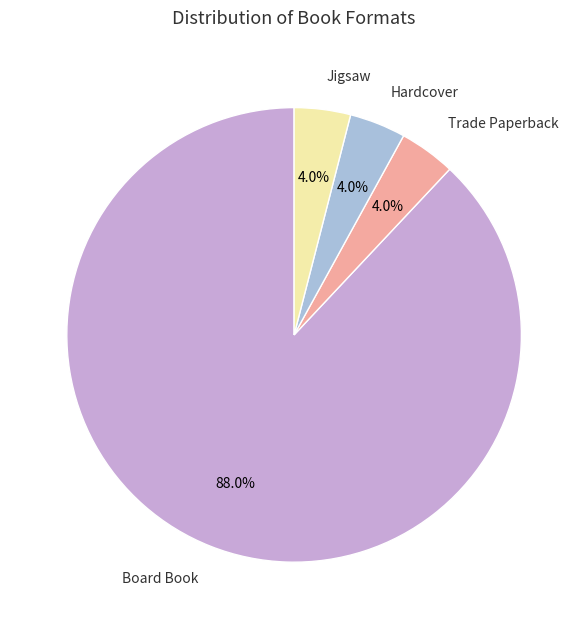

Which slice is the largest?

Board Book